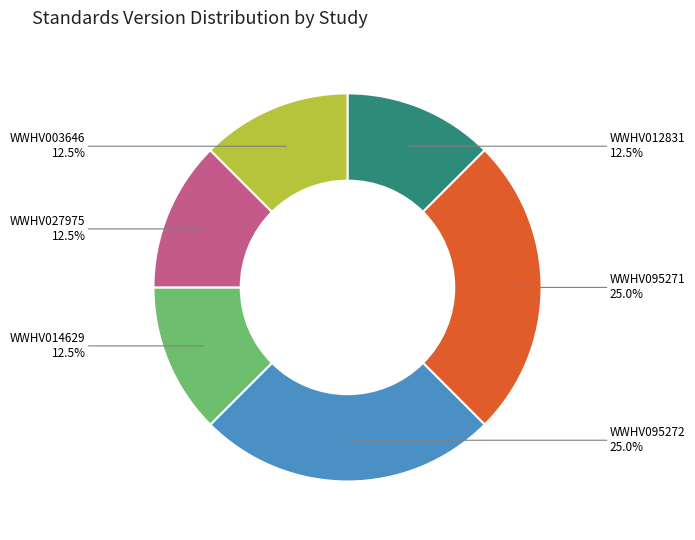

Does any single category account for the majority?

No